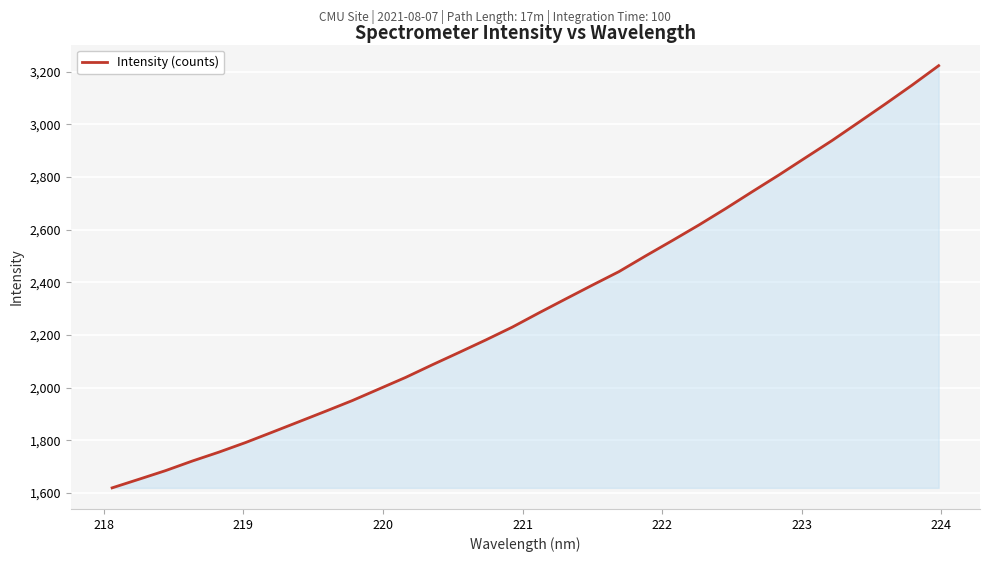

What is the difference between the maximum and minimum values?

1603.6